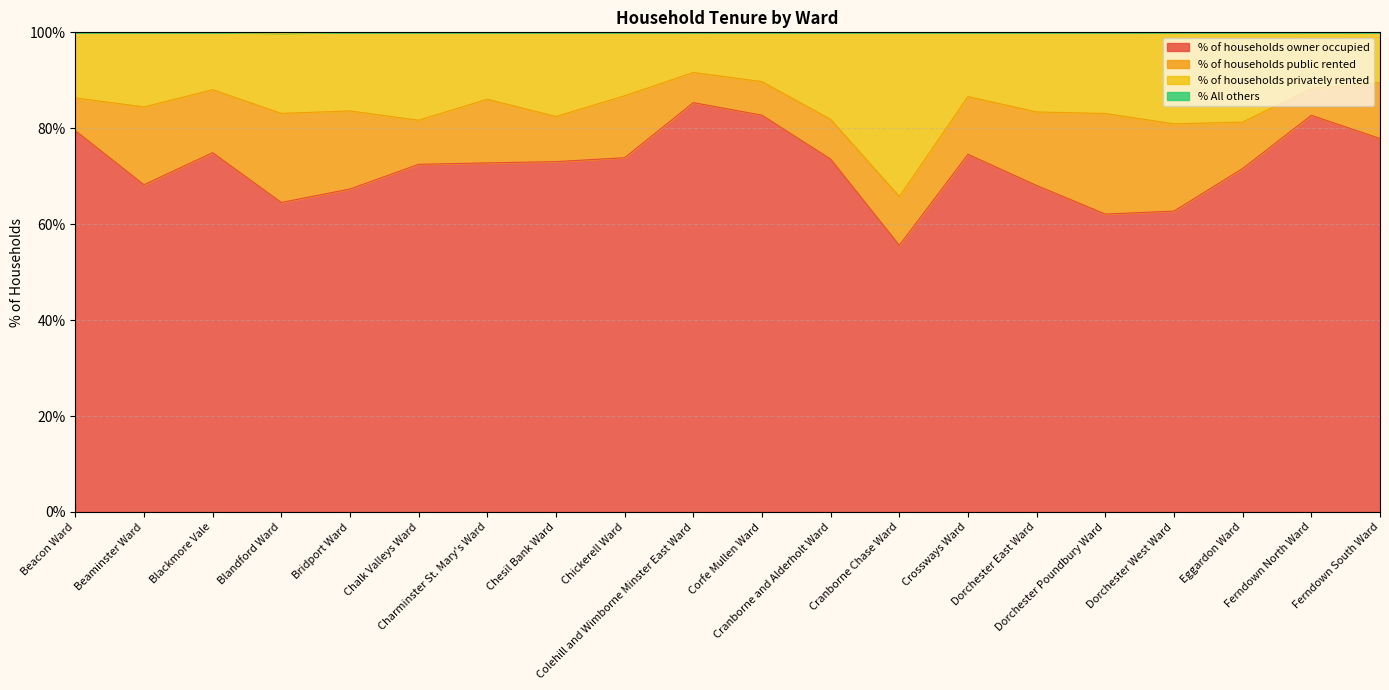

What is the highest value of the % of households owner occupied series?

85.3